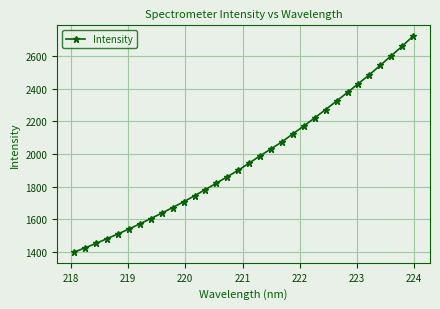

What is the value of the 21st point from the left?

2123.1